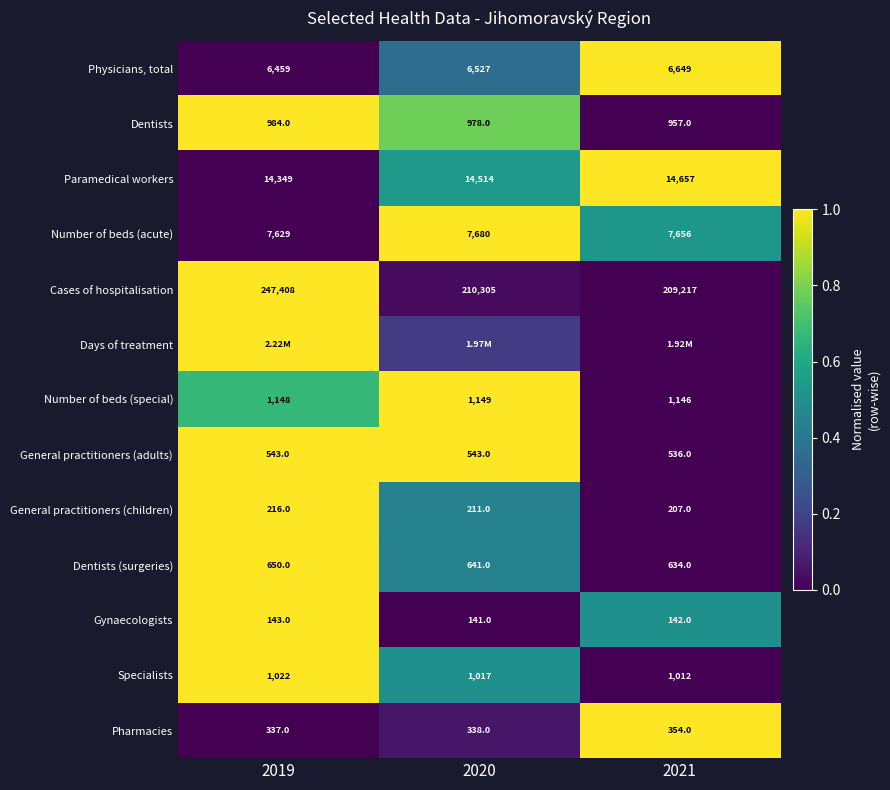

Is the value of Cases of hospitalisation at 2019 greater than the value of Physicians, total at 2021?

Yes